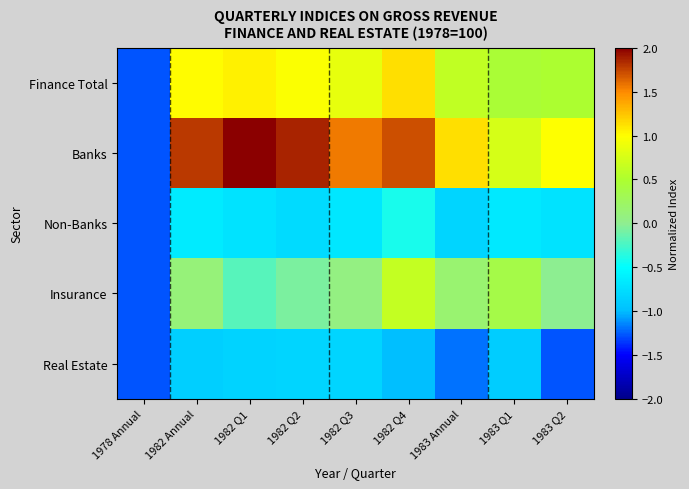

Rank the series by their maximum value, from highest to lowest.

Banks, Finance Total, Insurance, Non-Banks, Real Estate